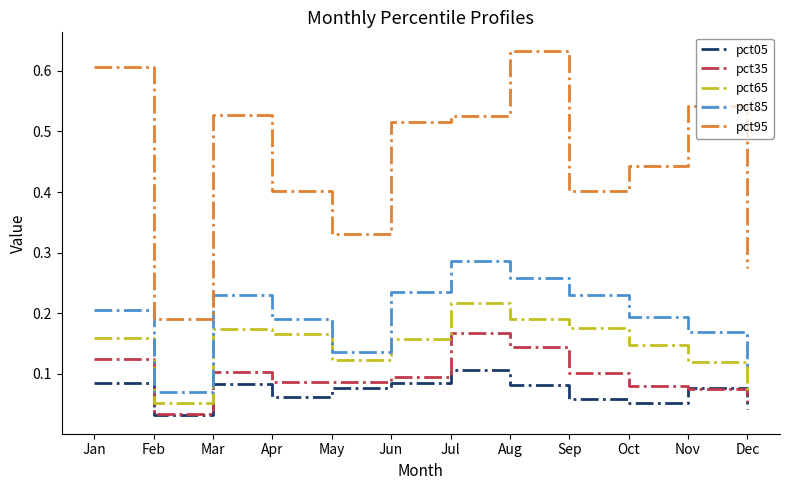

At how many categories does at least one series exceed 0?

12